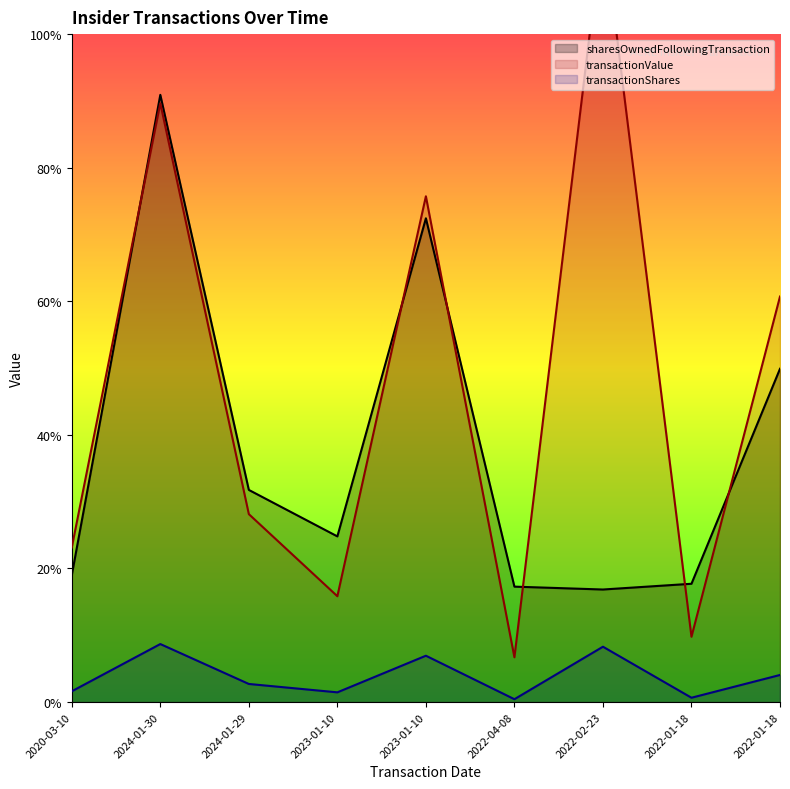

Does the chart have visible grid lines?

No